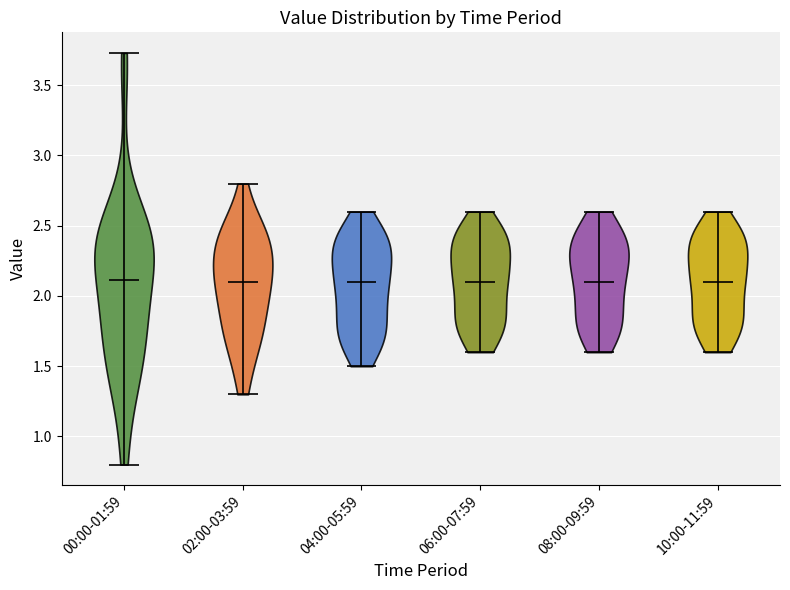

Reading left to right, read every violin against the y-axis: where its median line is, and the lowest and highest points it reaches. The values are not printed on the chart, so give them approximately, as read against the axis.

00:00-01:59: median line 2.10, lowest point 0.80, highest point 3.75
02:00-03:59: median line 2.10, lowest point 1.30, highest point 2.80
04:00-05:59: median line 2.10, lowest point 1.50, highest point 2.60
06:00-07:59: median line 2.10, lowest point 1.60, highest point 2.60
08:00-09:59: median line 2.10, lowest point 1.60, highest point 2.60
10:00-11:59: median line 2.10, lowest point 1.60, highest point 2.60